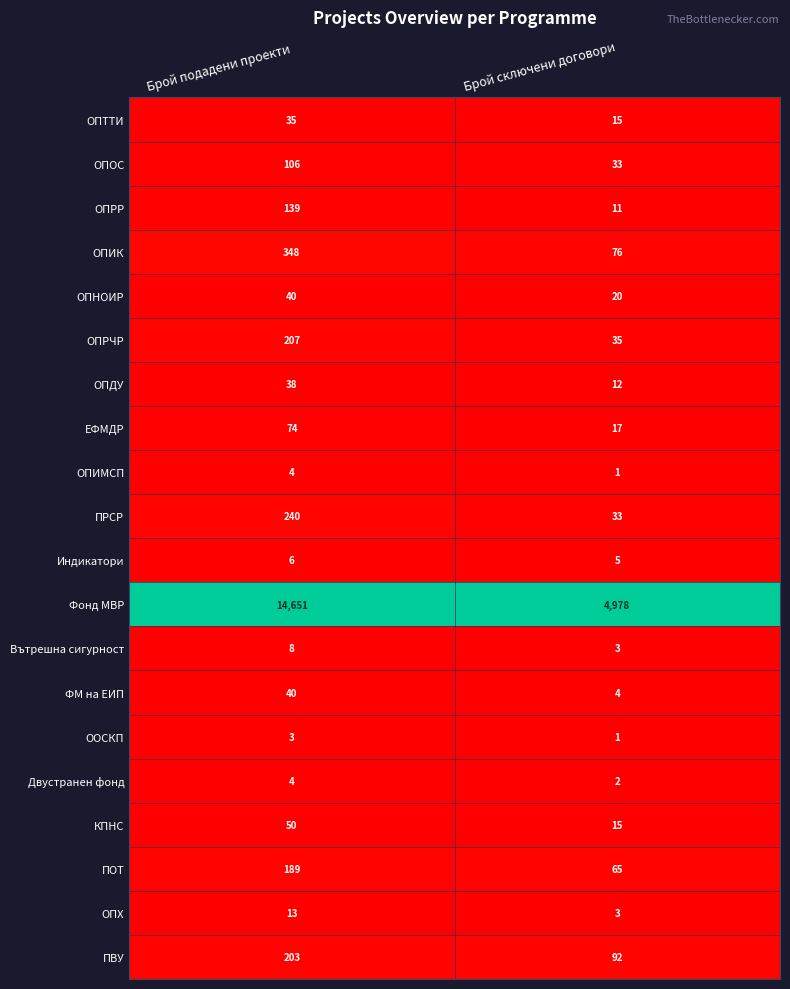

Which series has the largest range (max minus min)?

Фонд МВР